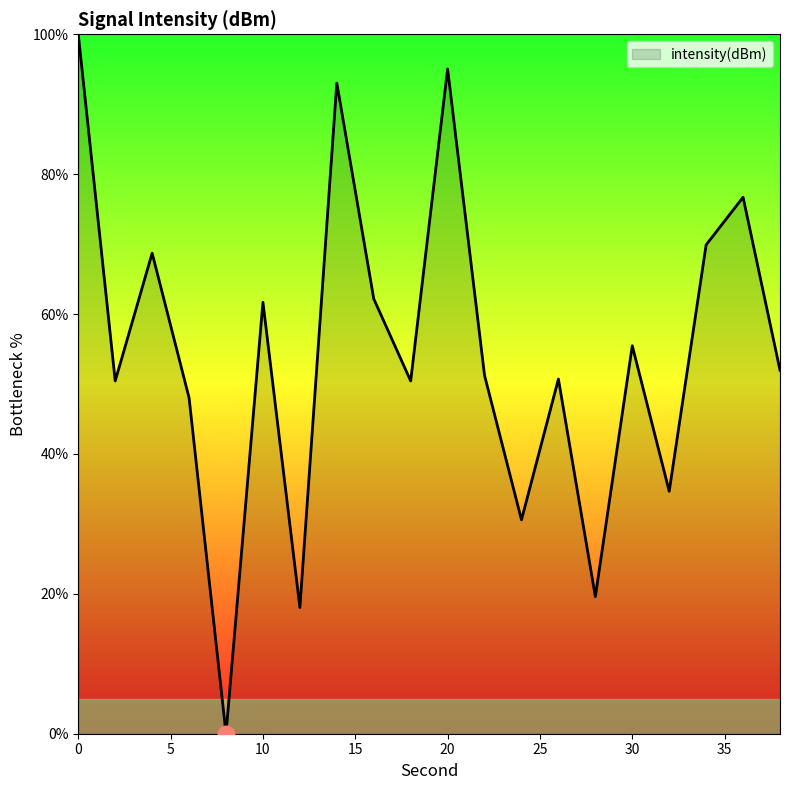

What is the difference between the maximum and minimum values?

100.0